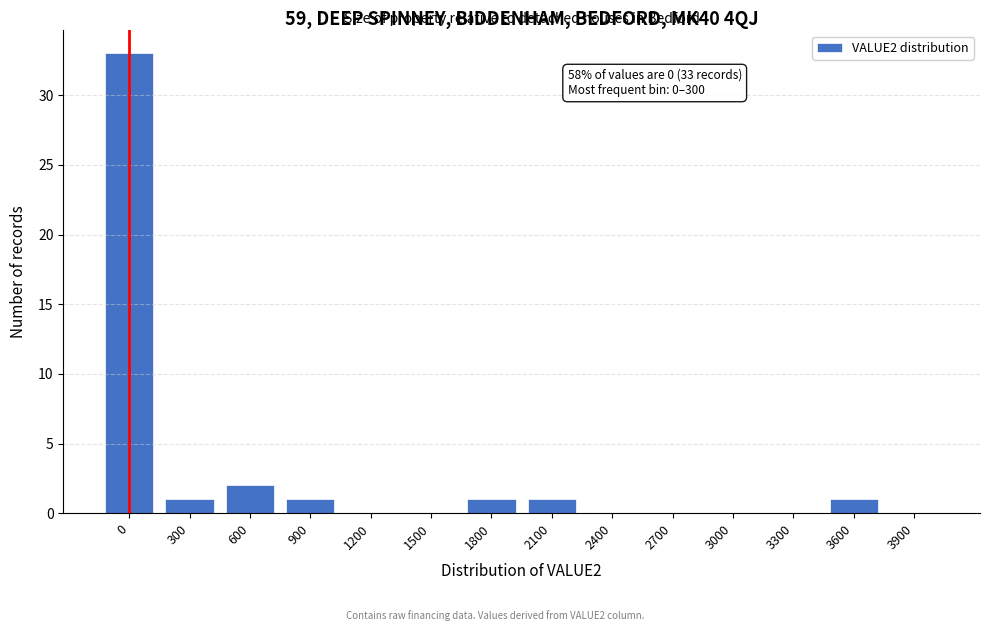

Reading left to right, list all the values displayed in this chart.

0=33	300=1	600=2	900=1	1200=0	1500=0	1800=1	2100=1	2400=0	2700=0	3000=0	3300=0	3600=1	3900=0